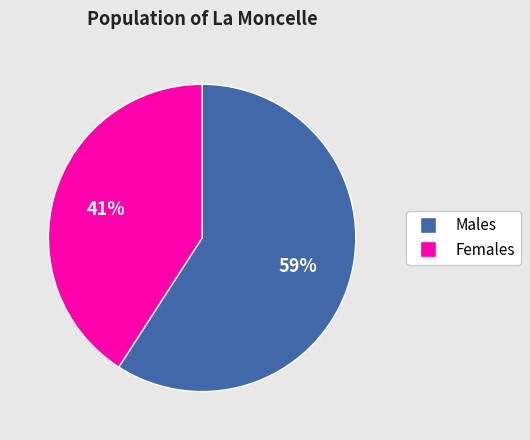

To the nearest percent, what is the difference between the largest and smallest slice percentages?

18%